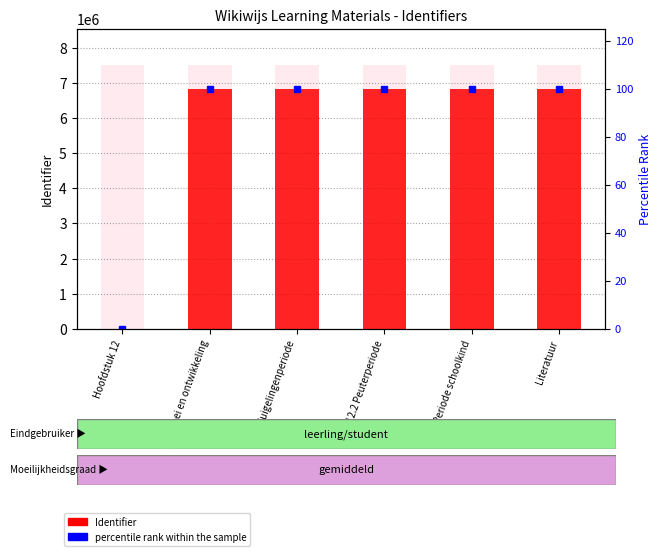

What is the sum of all Identifier values?

34118481.0